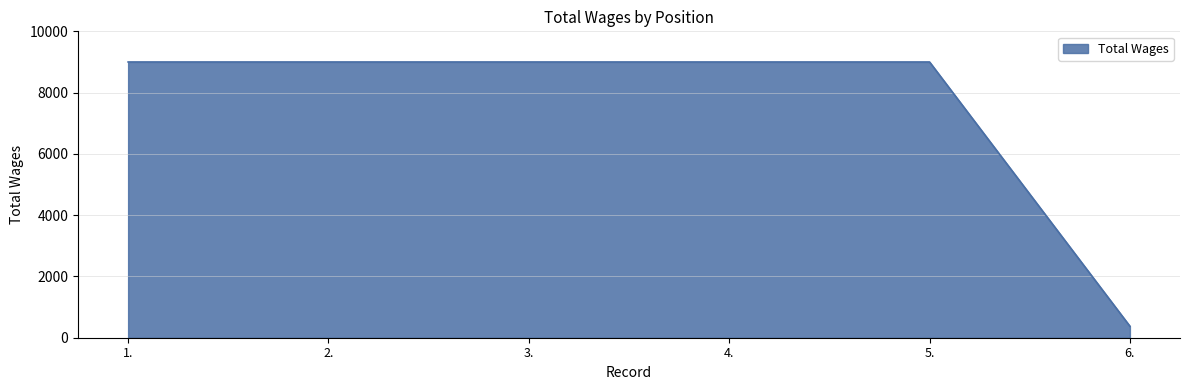

Approximately how many times larger is the value at 5. compared to 4.?

1.0